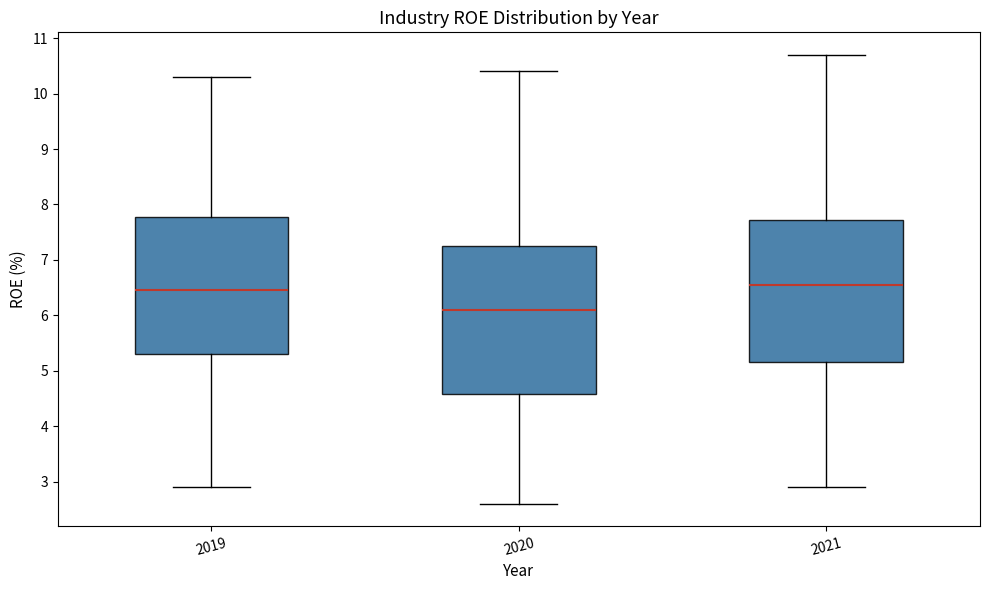

Where does the median line of the box at x = 2019 sit on the y-axis? The values are not printed on the chart, so give them approximately, as read against the axis.

6.5